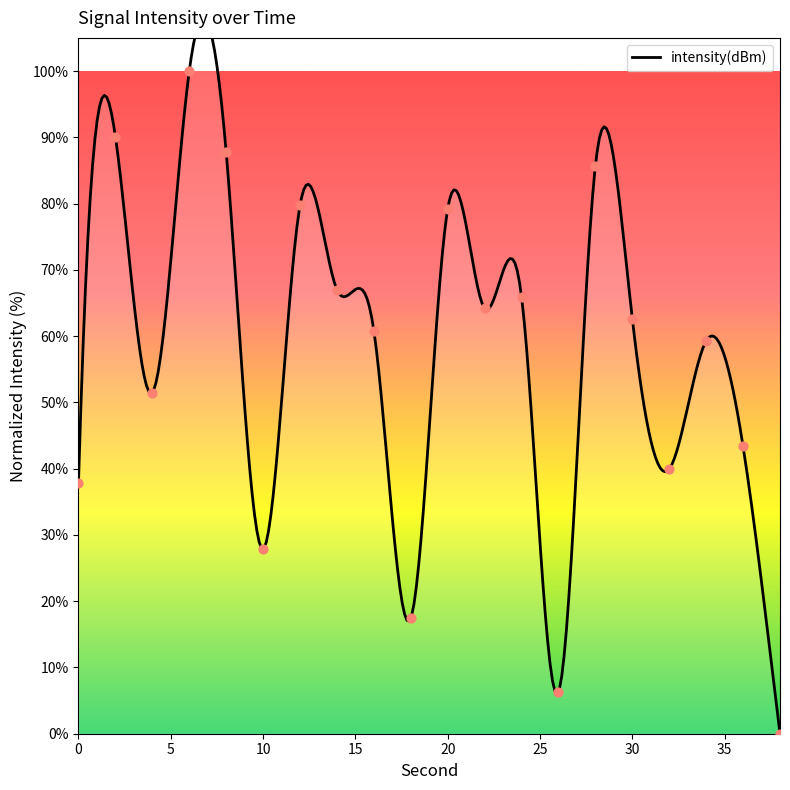

What is the change in value from 32 to 38?

-39.9